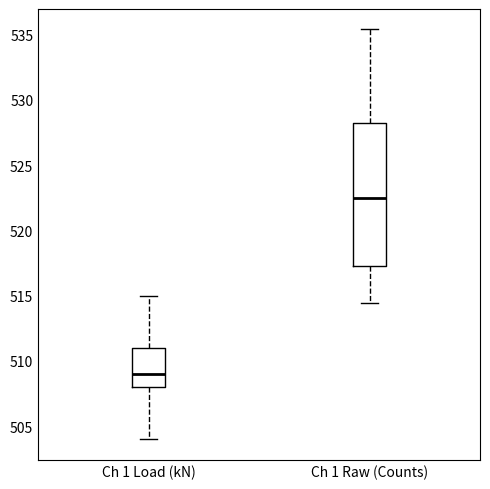

Which box is the tallest, from its lower edge to its upper edge?

Ch 1 Raw (Counts)